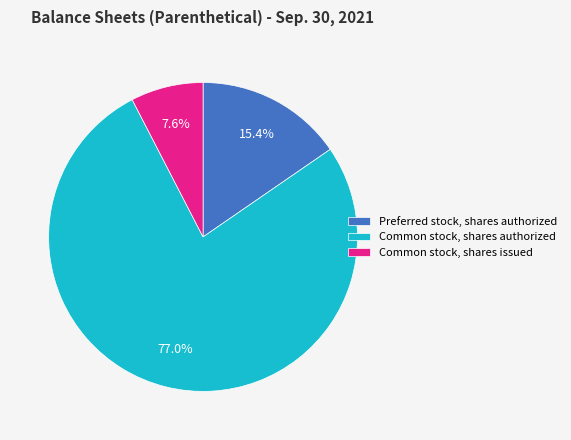

To the nearest percent, what is the average slice percentage?

33%